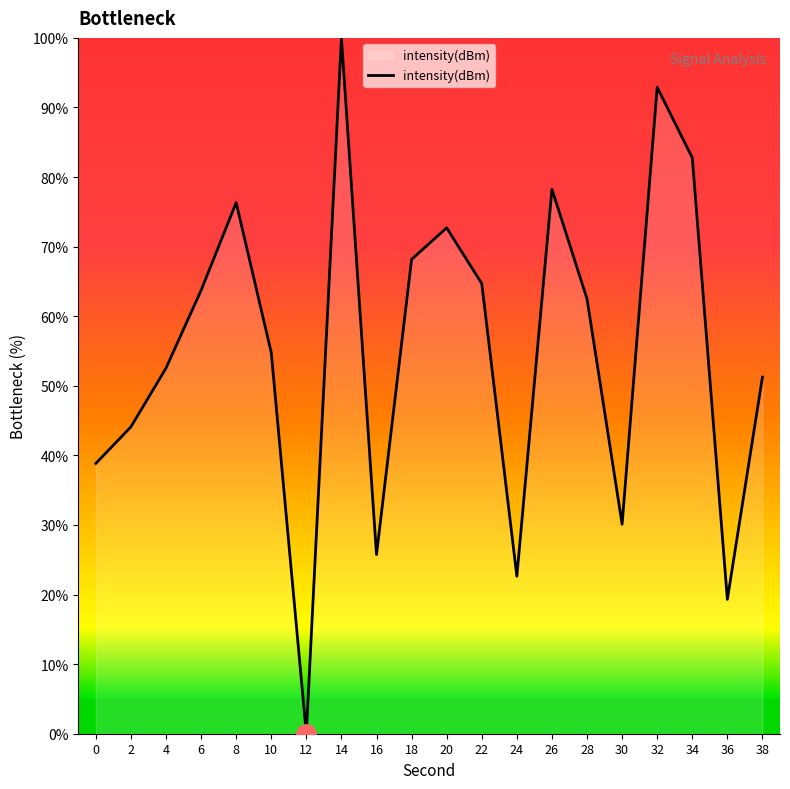

The value at 28 is 62.5. True or false?

True